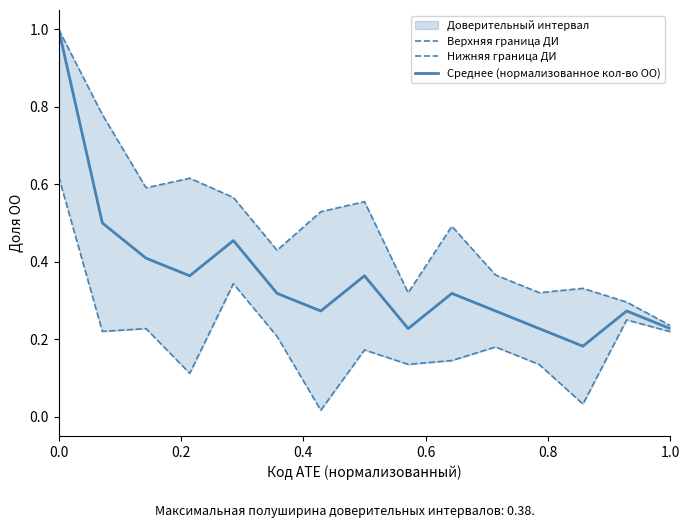

True or false: Среднее (нормализованное кол-во ОО) has a value of 1.4 at 0.0.

False